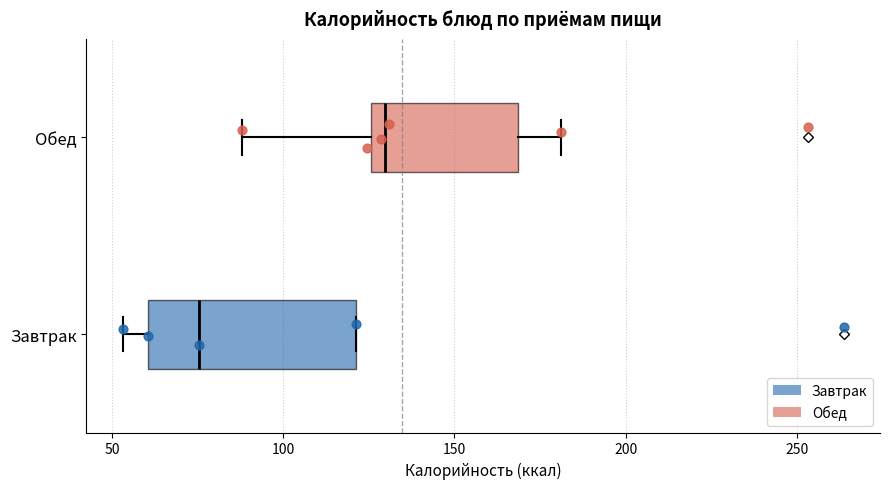

Where does the left whisker of the box for Завтрак end on the x-axis? The values are not printed on the chart, so give them approximately, as read against the axis.

55